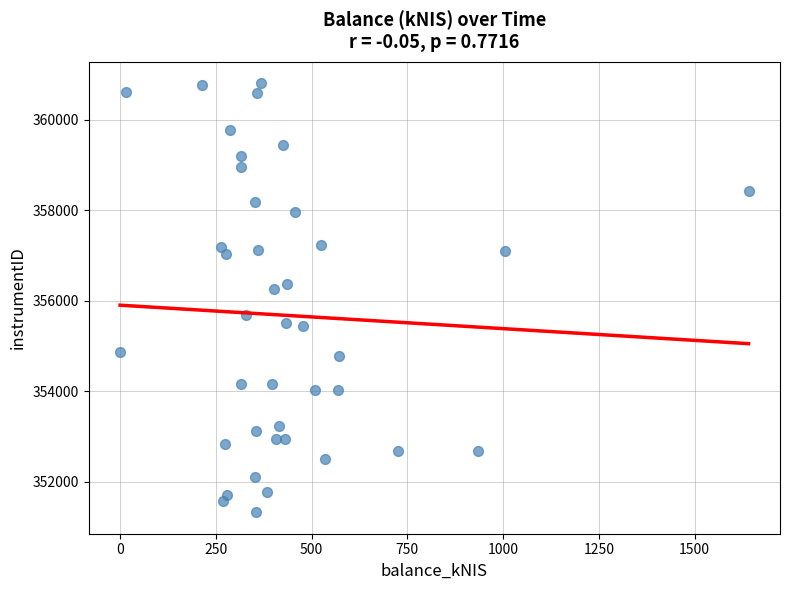

What is the range of Y values (max minus min)?

9493.3